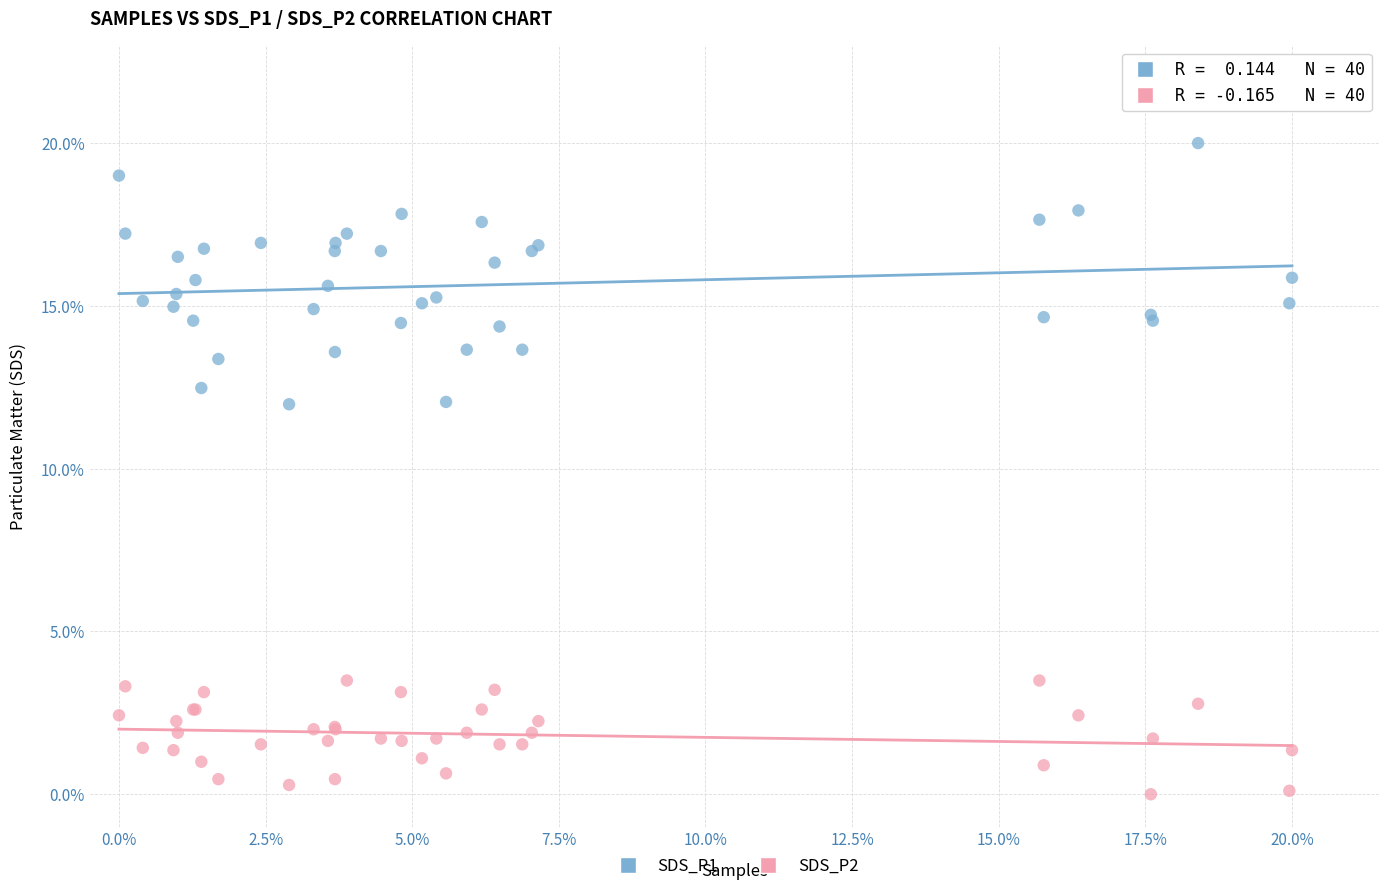

Which series contains the highest Y value?

SDS_P1